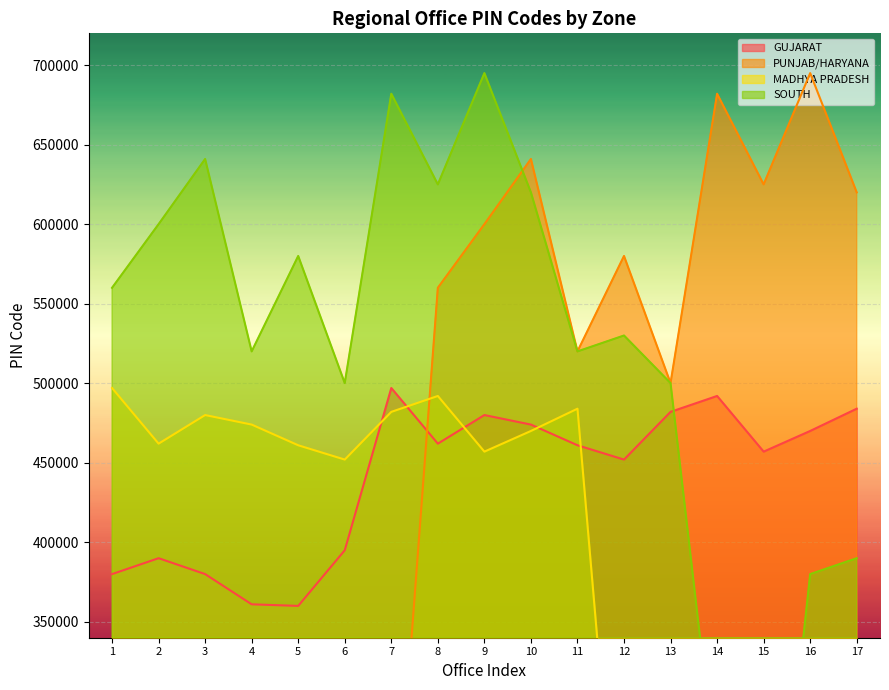

Which series ends up on top after the final intersection of PUNJAB/HARYANA and SOUTH?

PUNJAB/HARYANA